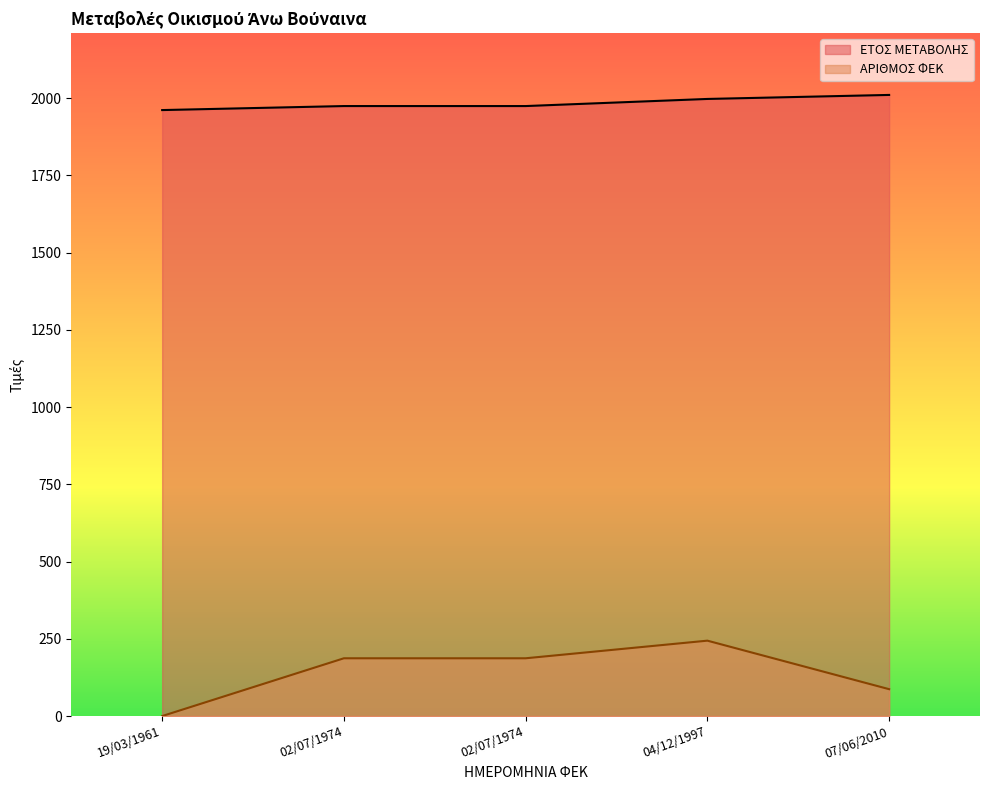

True or false: ΑΡΙΘΜΟΣ ΦΕΚ and ΕΤΟΣ ΜΕΤΑΒΟΛΗΣ cross at least once.

False